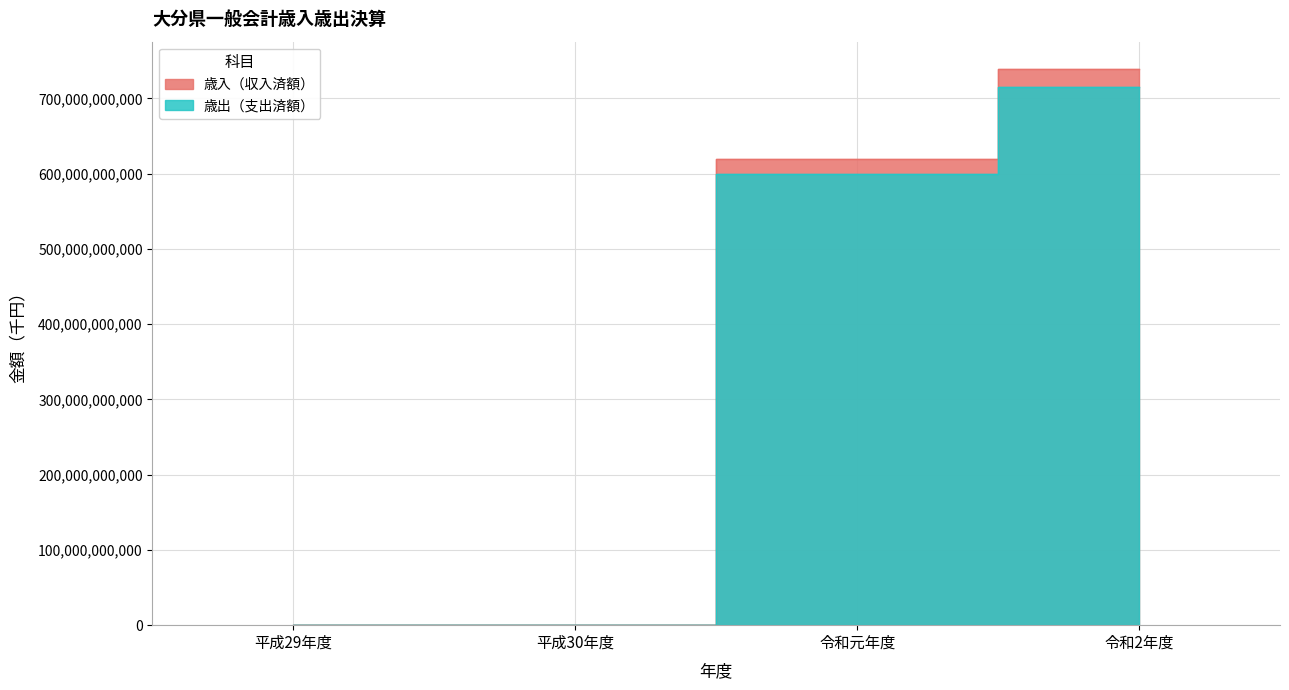

Count the number of data series in this chart.

2